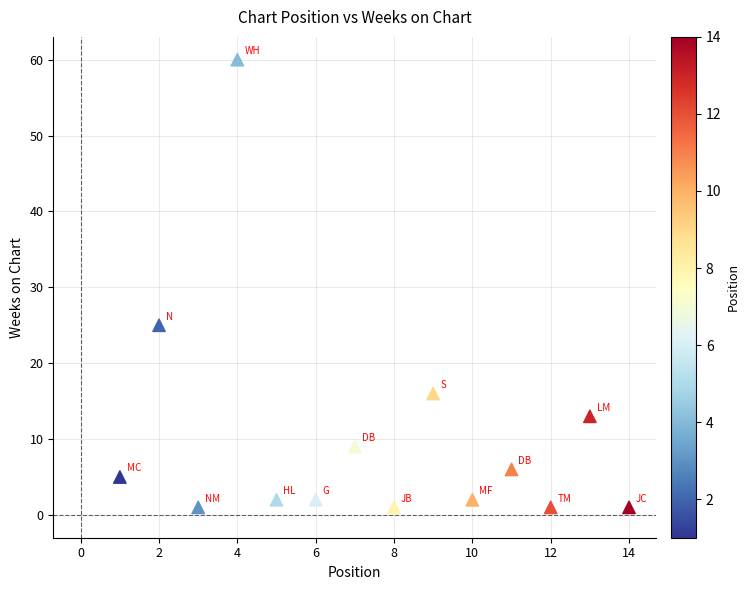

What is the range of Y values (max minus min)?

59